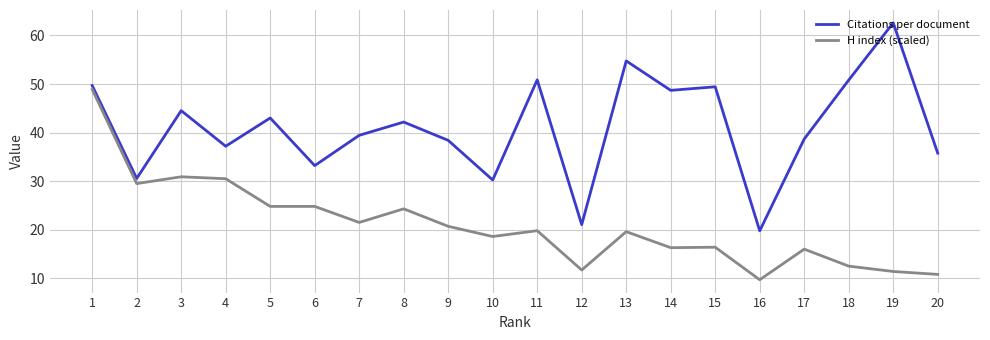

True or false: Citations per document and H index (scaled) intersect in this chart.

False